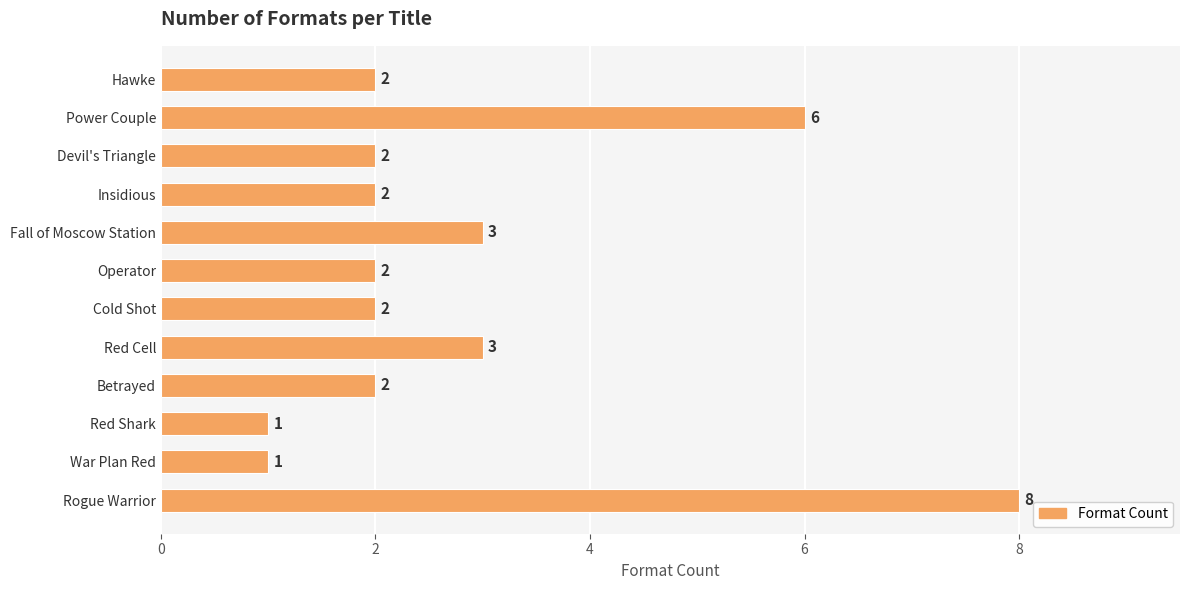

How many data points are less than 2?

2